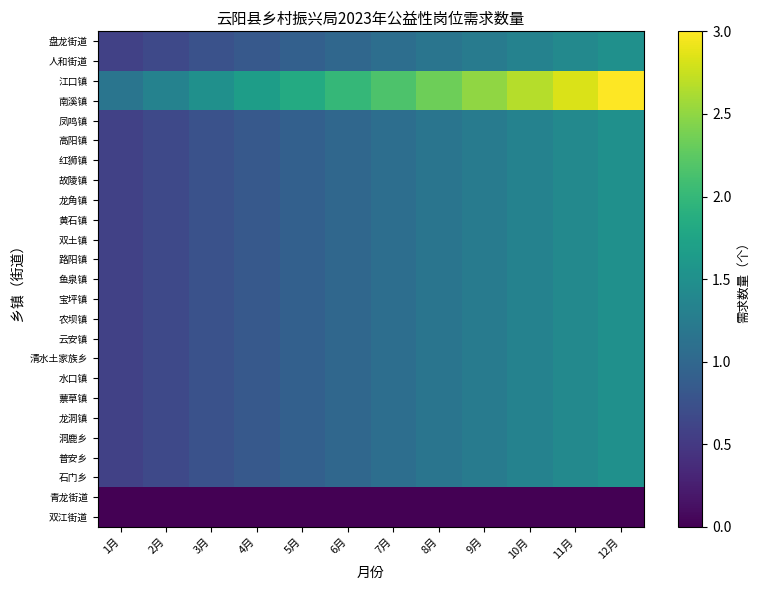

What is the spread (max minus min) of values at 4月?

1.7